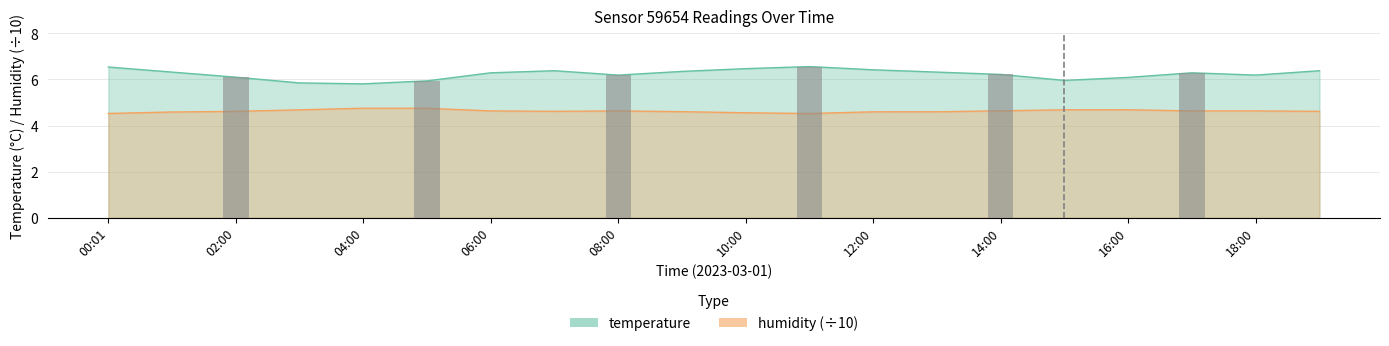

Which series changed the most between 10:00 and 14:00?

temperature